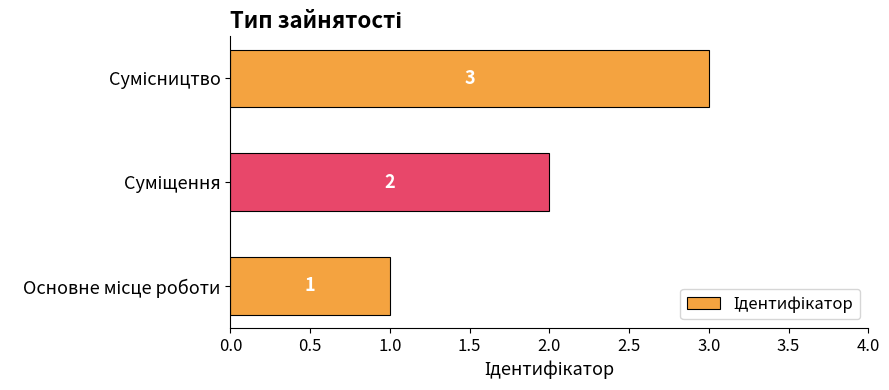

How many values are between 1 and 3?

3